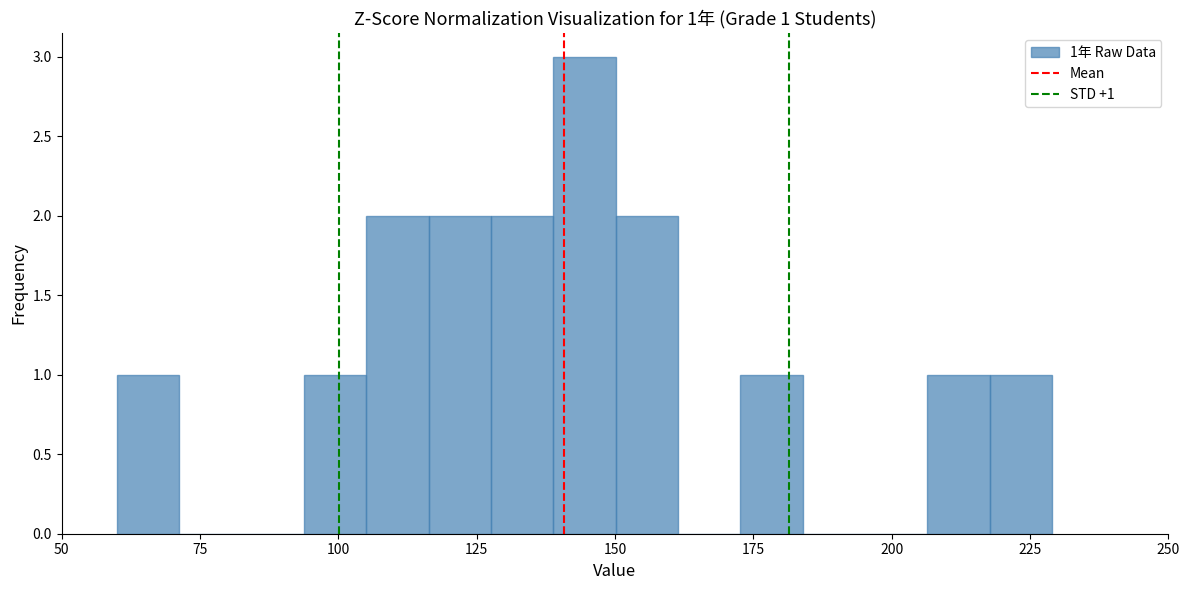

Read against the x-axis, roughly where is the centre of the tallest bar?

145